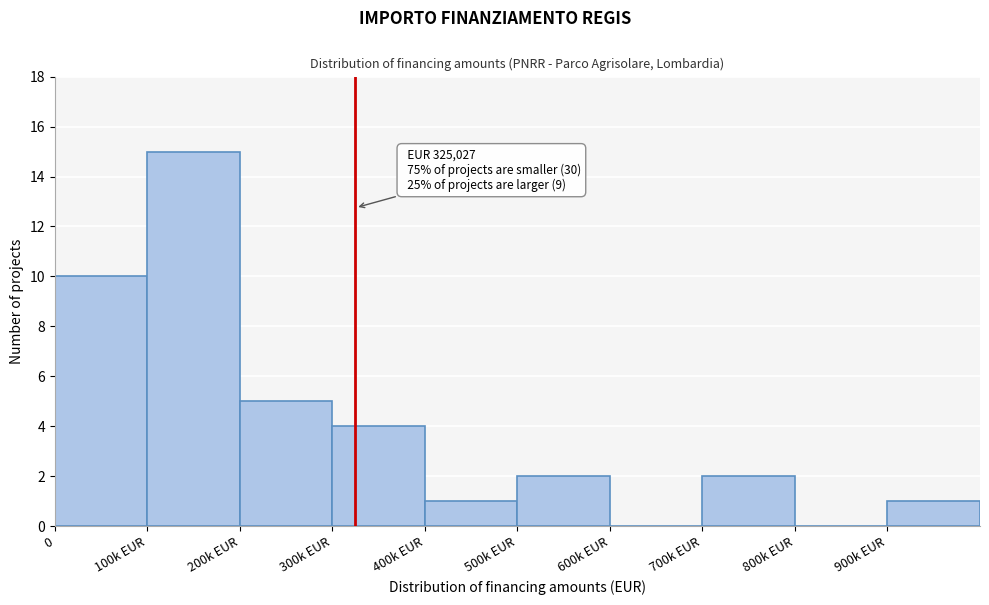

Reading left to right, what are all the values shown in this chart?

0=10	100k EUR=15	200k EUR=5	300k EUR=4	400k EUR=1	500k EUR=2	600k EUR=0	700k EUR=2	800k EUR=0	900k EUR=1